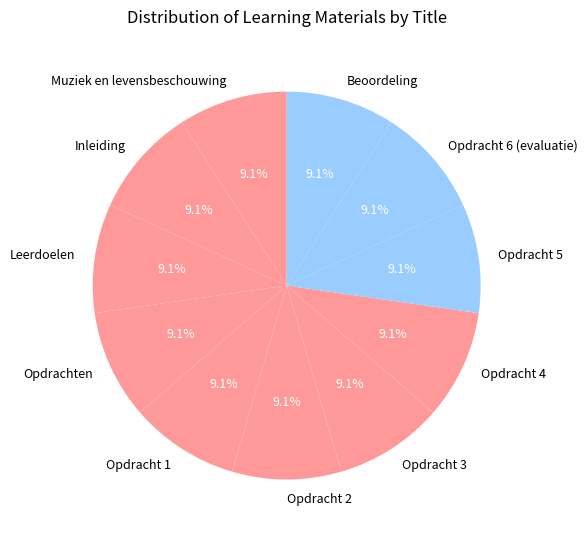

True or false: Opdracht 3 accounts for 4% of the total.

False